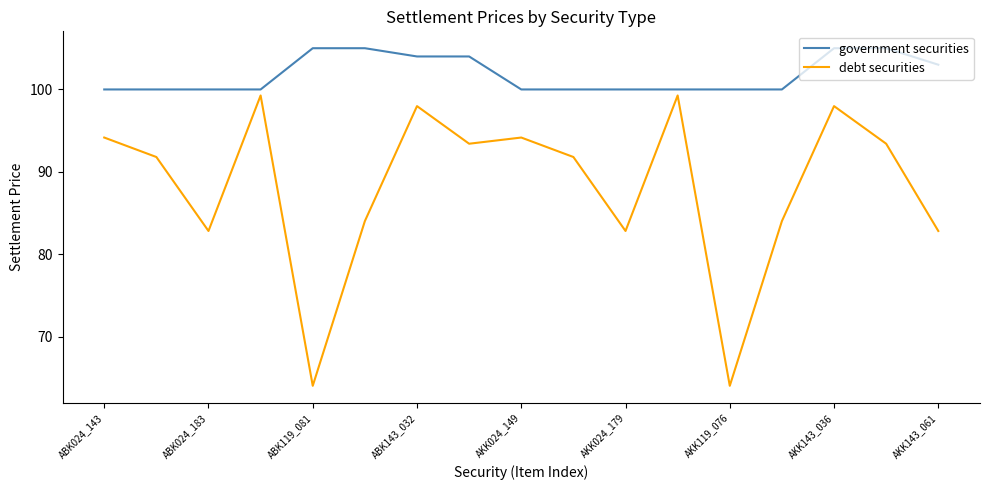

What is the highest value of the debt securities series?

99.3